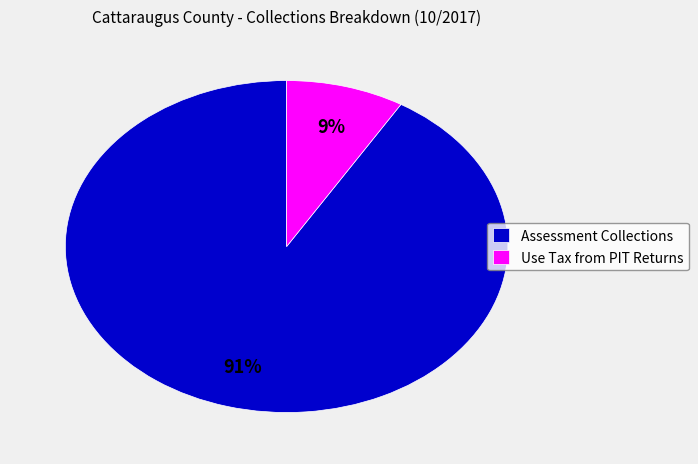

What percentage is the Use Tax from PIT Returns slice, to the nearest percent?

9%